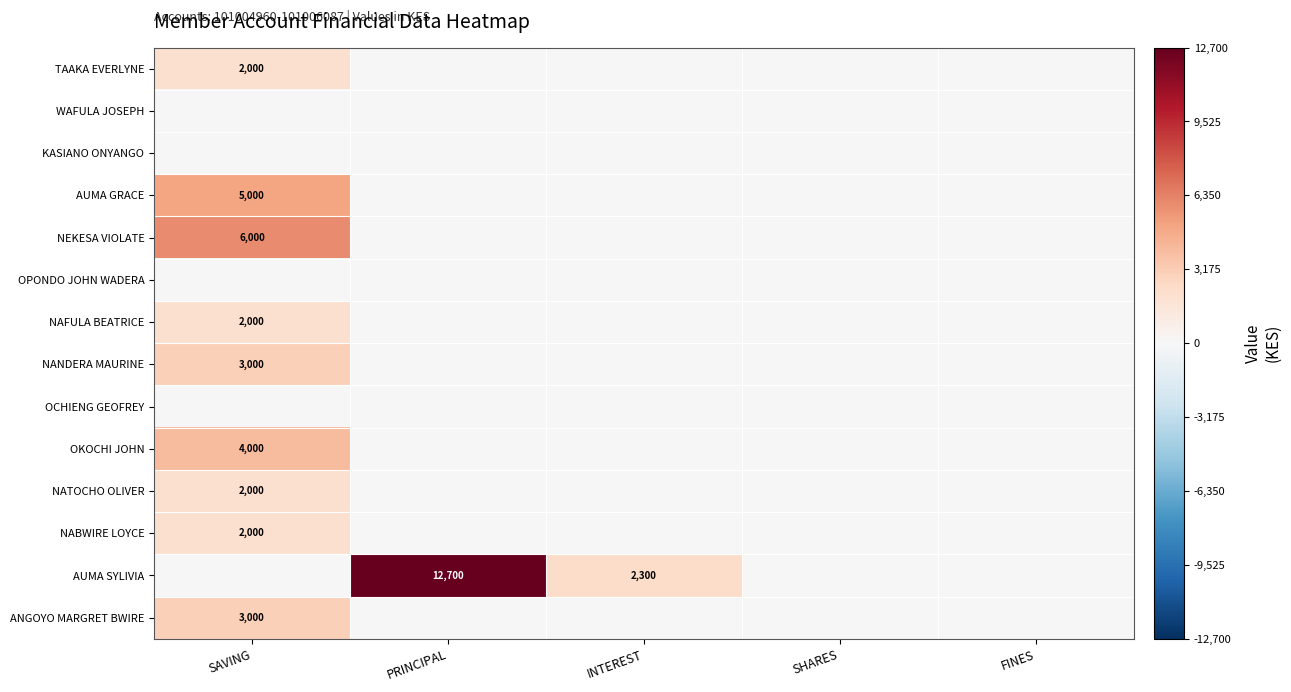

Is the value of ANGOYO MARGRET BWIRE at INTEREST greater than the value of WAFULA JOSEPH at FINES?

No